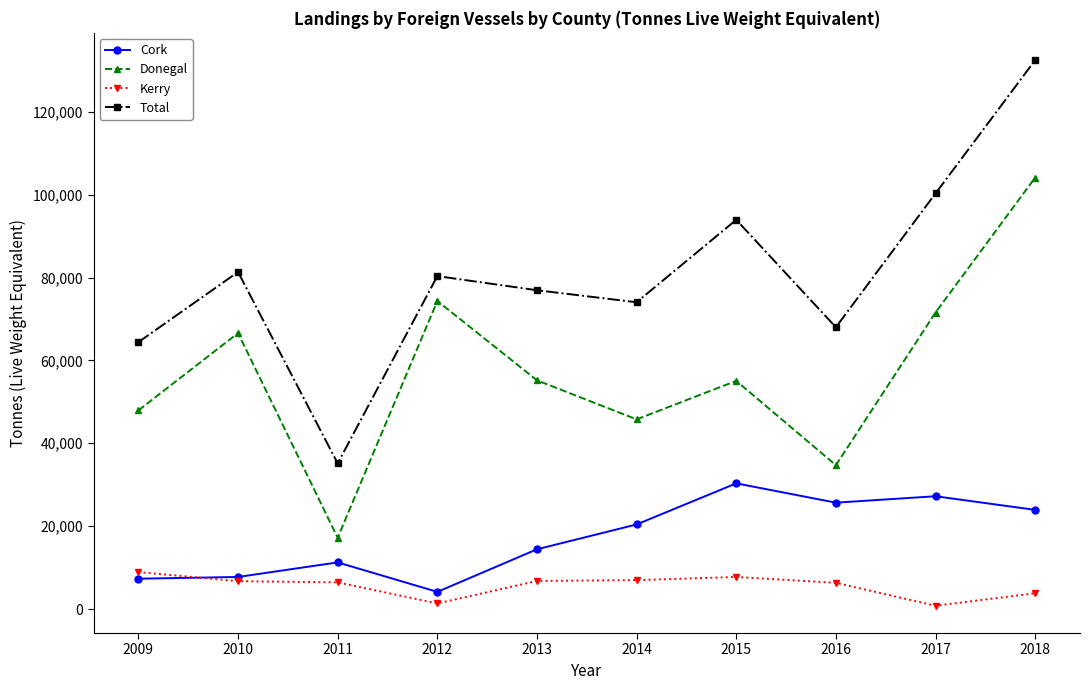

What is the value of the Cork point at the 2nd from the left?

7740